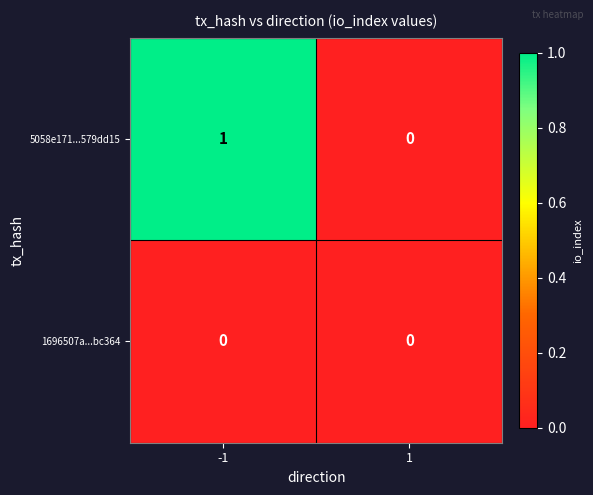

Reading right to left, list all the values displayed in this chart.

5058e171...579dd15: 0	1
1696507a...bc364: 0	0